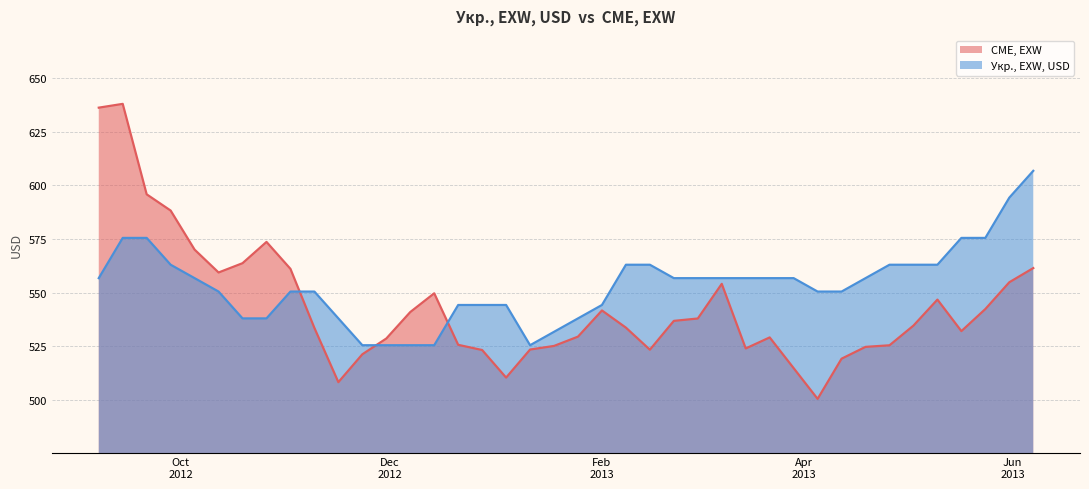

What position from the right is 2013-01-11?

22